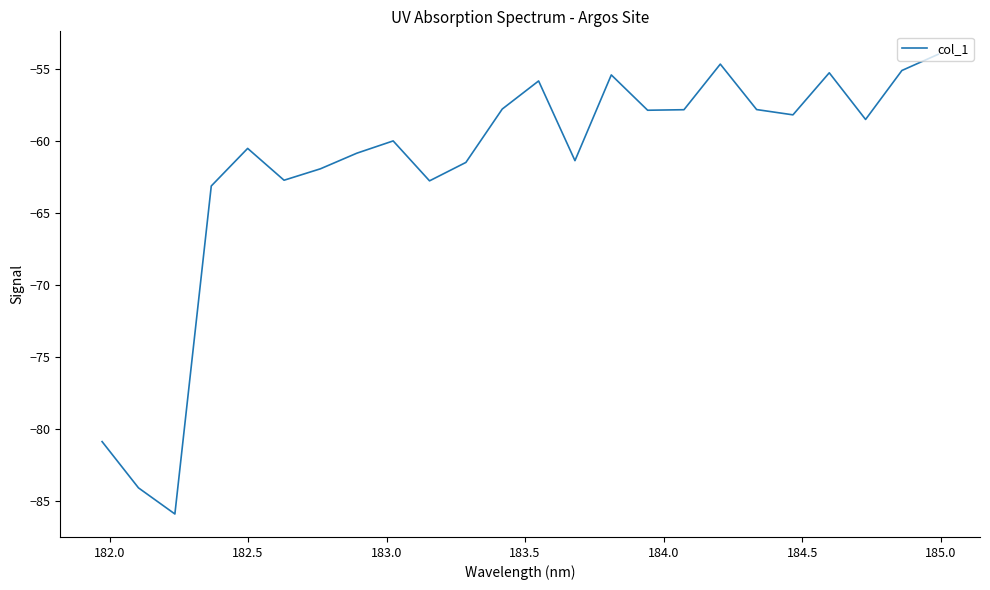

What is the difference between the maximum and minimum values?

31.9